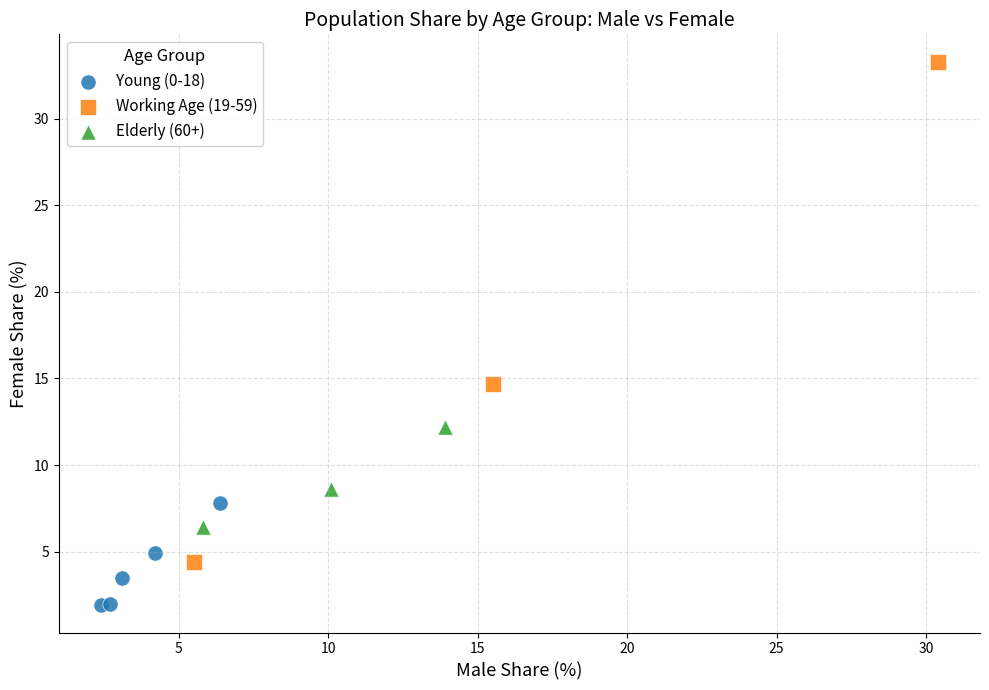

Which series contains the lowest Y value?

Young (0-18)